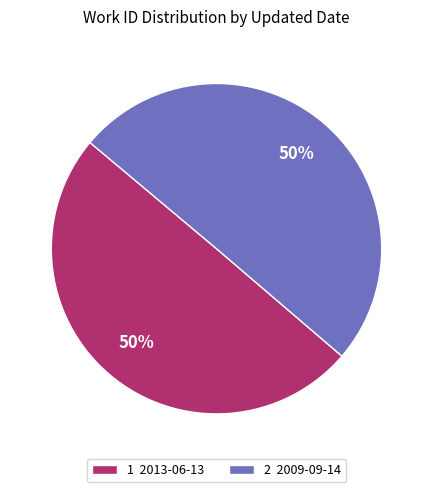

Do 2 2009-09-14 and 1 2013-06-13 together represent more than half of the pie?

Yes